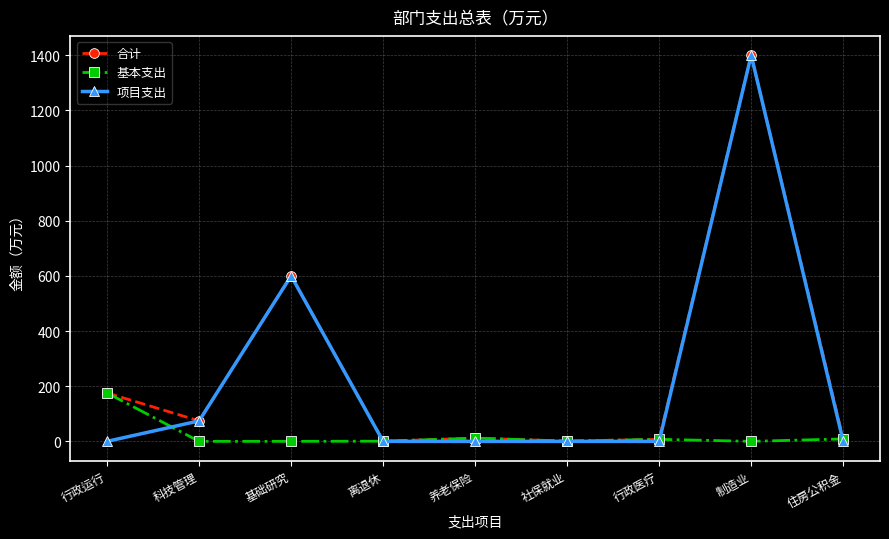

Between 离退休 and 制造业, which series saw the biggest shift?

项目支出